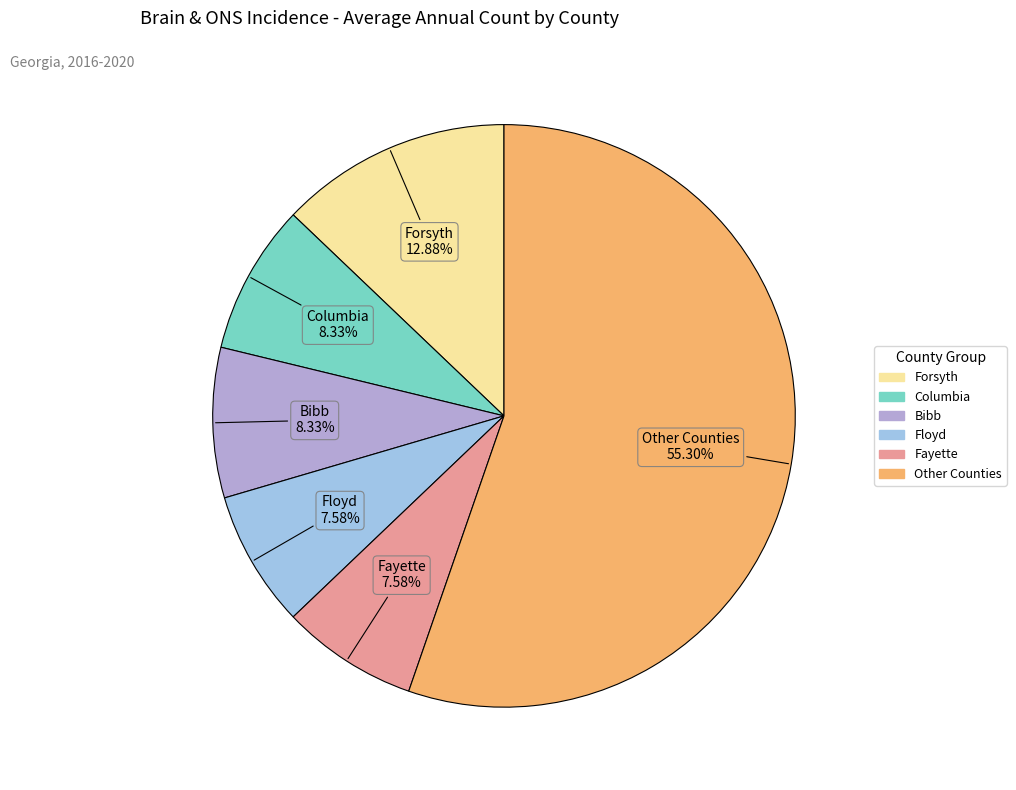

Count the number of slices in the pie.

6